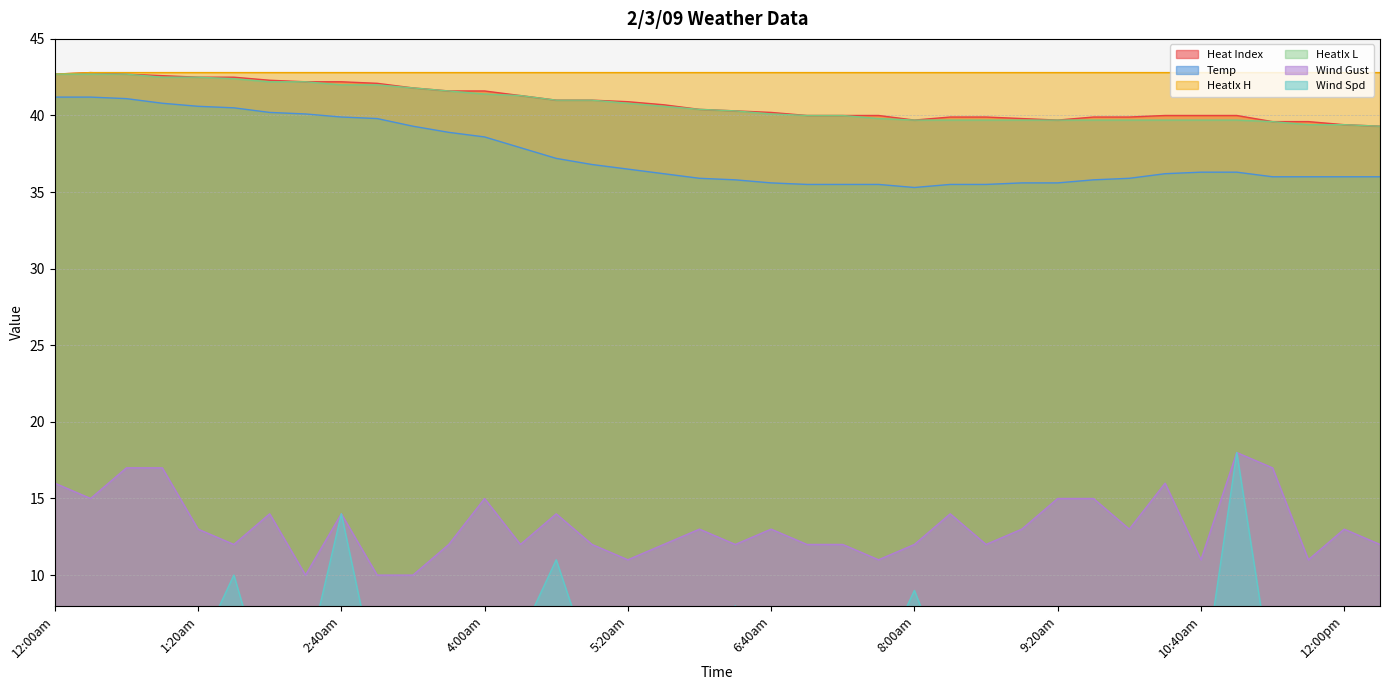

Reading right to left, transcribe all the data shown in this chart.

Heat Index: 12:20pm=39.3	12:00pm=39.4	11:40am=39.6	11:20am=39.6	11:00am=40.0	10:40am=40.0	10:20am=40.0	10:00am=39.9	9:40am=39.9	9:20am=39.7	9:00am=39.8	8:40am=39.9	8:20am=39.9	8:00am=39.7	7:40am=40.0	7:20am=40.0	7:00am=40.0	6:40am=40.2	6:20am=40.3	6:00am=40.4	5:40am=40.7	5:20am=40.9	5:00am=41.0	4:40am=41.0	4:20am=41.3	4:00am=41.6	3:40am=41.6	3:20am=41.8	3:00am=42.1	2:40am=42.2	2:20am=42.2	2:00am=42.3	1:40am=42.5	1:20am=42.5	1:00am=42.6	12:40am=42.7	12:20am=42.8	12:00am=42.7
Temp: 12:20pm=36.0	12:00pm=36.0	11:40am=36.0	11:20am=36.0	11:00am=36.3	10:40am=36.3	10:20am=36.2	10:00am=35.9	9:40am=35.8	9:20am=35.6	9:00am=35.6	8:40am=35.5	8:20am=35.5	8:00am=35.3	7:40am=35.5	7:20am=35.5	7:00am=35.5	6:40am=35.6	6:20am=35.8	6:00am=35.9	5:40am=36.2	5:20am=36.5	5:00am=36.8	4:40am=37.2	4:20am=37.9	4:00am=38.6	3:40am=38.9	3:20am=39.3	3:00am=39.8	2:40am=39.9	2:20am=40.1	2:00am=40.2	1:40am=40.5	1:20am=40.6	1:00am=40.8	12:40am=41.1	12:20am=41.2	12:00am=41.2
HeatIx H: 12:20pm=42.8	12:00pm=42.8	11:40am=42.8	11:20am=42.8	11:00am=42.8	10:40am=42.8	10:20am=42.8	10:00am=42.8	9:40am=42.8	9:20am=42.8	9:00am=42.8	8:40am=42.8	8:20am=42.8	8:00am=42.8	7:40am=42.8	7:20am=42.8	7:00am=42.8	6:40am=42.8	6:20am=42.8	6:00am=42.8	5:40am=42.8	5:20am=42.8	5:00am=42.8	4:40am=42.8	4:20am=42.8	4:00am=42.8	3:40am=42.8	3:20am=42.8	3:00am=42.8	2:40am=42.8	2:20am=42.8	2:00am=42.8	1:40am=42.8	1:20am=42.8	1:00am=42.8	12:40am=42.8	12:20am=42.8	12:00am=42.7
HeatIx L: 12:20pm=39.3	12:00pm=39.4	11:40am=39.4	11:20am=39.6	11:00am=39.7	10:40am=39.7	10:20am=39.7	10:00am=39.7	9:40am=39.7	9:20am=39.7	9:00am=39.7	8:40am=39.7	8:20am=39.7	8:00am=39.7	7:40am=39.8	7:20am=40.0	7:00am=40.0	6:40am=40.1	6:20am=40.3	6:00am=40.4	5:40am=40.6	5:20am=40.8	5:00am=41.0	4:40am=41.0	4:20am=41.3	4:00am=41.4	3:40am=41.6	3:20am=41.8	3:00am=42.0	2:40am=42.0	2:20am=42.2	2:00am=42.2	1:40am=42.4	1:20am=42.5	1:00am=42.5	12:40am=42.7	12:20am=42.7	12:00am=42.7
Wind Gust: 12:20pm=12.0	12:00pm=13.0	11:40am=11.0	11:20am=17.0	11:00am=18.0	10:40am=11.0	10:20am=16.0	10:00am=13.0	9:40am=15.0	9:20am=15.0	9:00am=13.0	8:40am=12.0	8:20am=14.0	8:00am=12.0	7:40am=11.0	7:20am=12.0	7:00am=12.0	6:40am=13.0	6:20am=12.0	6:00am=13.0	5:40am=12.0	5:20am=11.0	5:00am=12.0	4:40am=14.0	4:20am=12.0	4:00am=15.0	3:40am=12.0	3:20am=10.0	3:00am=10.0	2:40am=14.0	2:20am=10.0	2:00am=14.0	1:40am=12.0	1:20am=13.0	1:00am=17.0	12:40am=17.0	12:20am=15.0	12:00am=16.0
Wind Spd: 12:20pm=2.0	12:00pm=5.0	11:40am=7.0	11:20am=3.0	11:00am=18.0	10:40am=2.0	10:20am=0.0	10:00am=5.0	9:40am=4.0	9:20am=6.0	9:00am=4.0	8:40am=4.0	8:20am=3.0	8:00am=9.0	7:40am=4.0	7:20am=5.0	7:00am=3.0	6:40am=3.0	6:20am=8.0	6:00am=5.0	5:40am=6.0	5:20am=4.0	5:00am=4.0	4:40am=11.0	4:20am=6.0	4:00am=5.0	3:40am=5.0	3:20am=5.0	3:00am=3.0	2:40am=14.0	2:20am=4.0	2:00am=2.0	1:40am=10.0	1:20am=5.0	1:00am=3.0	12:40am=6.0	12:20am=2.0	12:00am=7.0